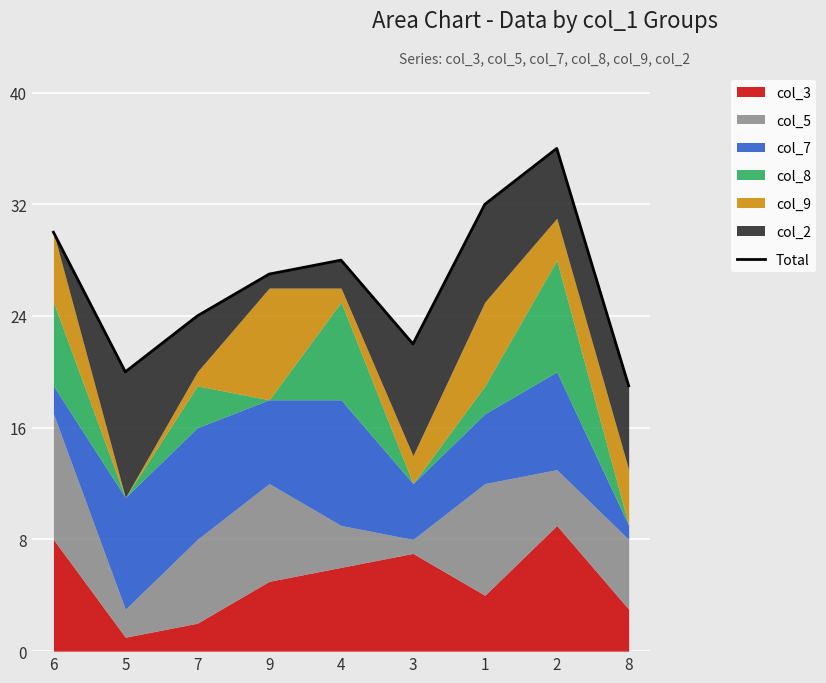

The value at 1 is 49. True or false?

False